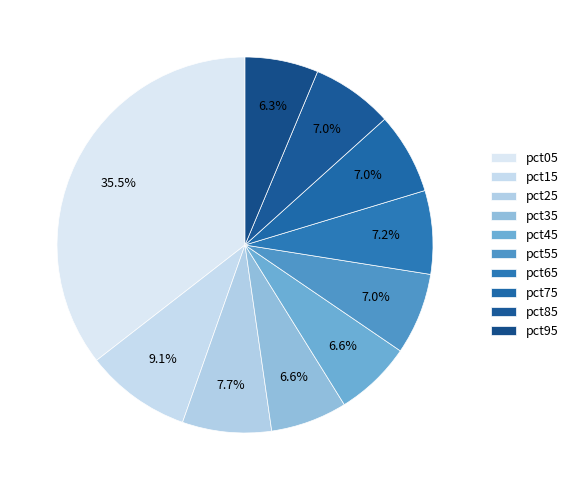

What portion of the pie excludes pct95?

93.7%